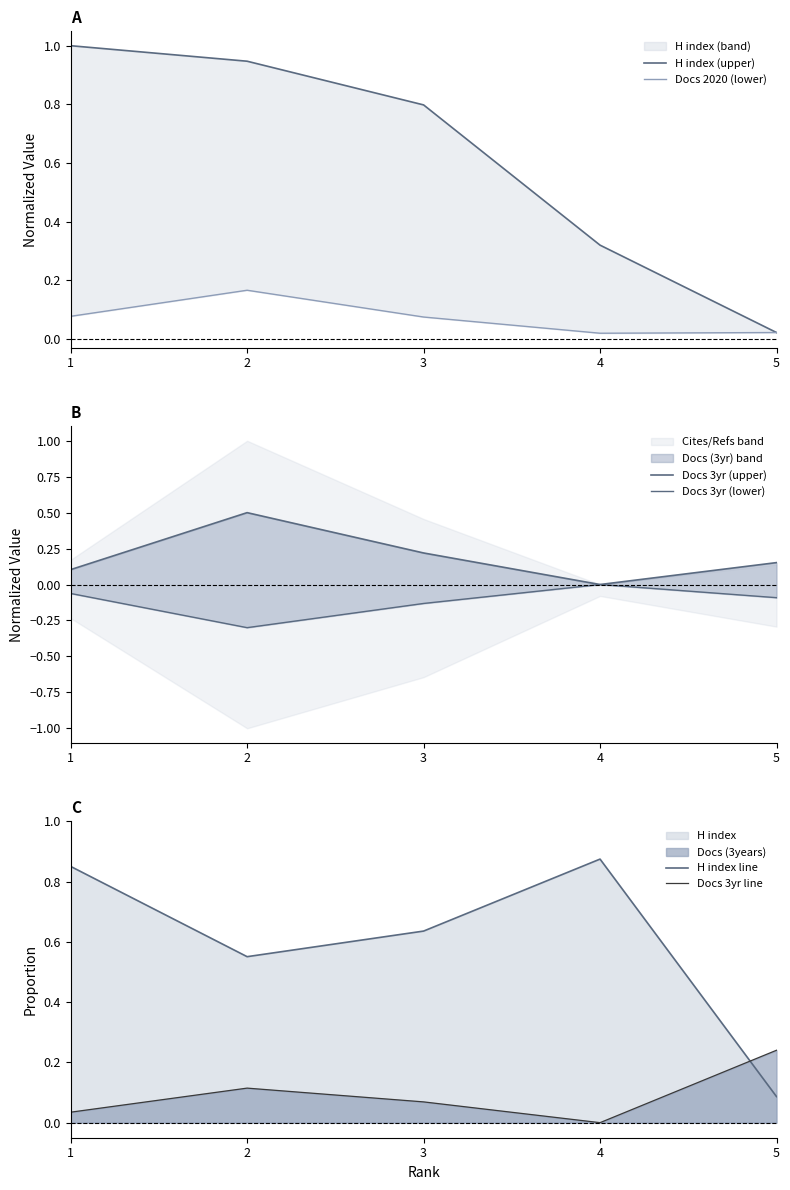

At how many categories does at least one series exceed 0?

5